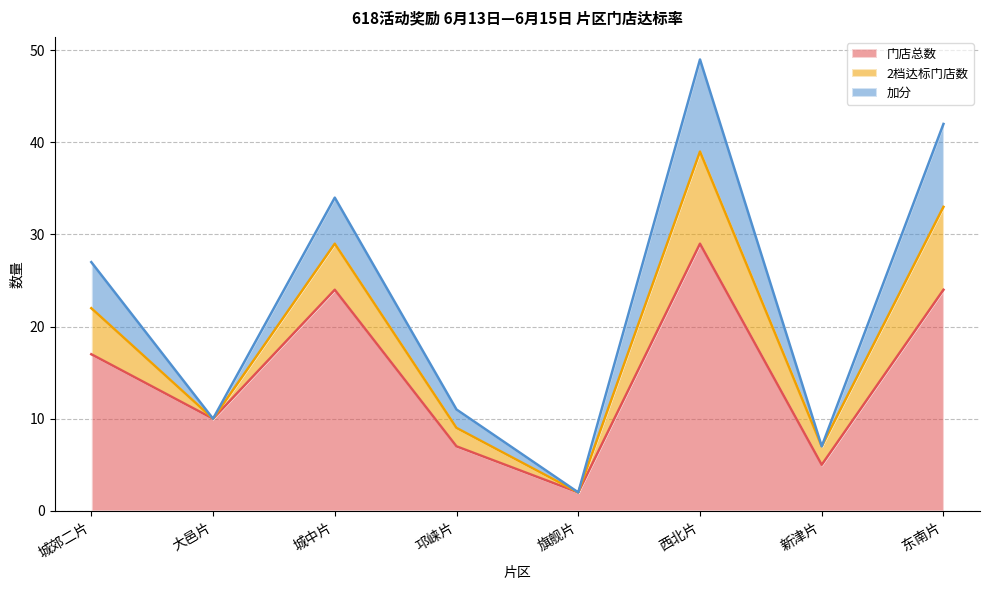

Reading left to right, what are all the values shown in this chart?

门店总数: 城郊二片=17	大邑片=10	城中片=24	邛崃片=7	旗舰片=2	西北片=29	新津片=5	东南片=24
2档达标门店数: 城郊二片=5	大邑片=0	城中片=5	邛崃片=2	旗舰片=0	西北片=10	新津片=2	东南片=9
加分: 城郊二片=5	大邑片=0	城中片=5	邛崃片=2	旗舰片=0	西北片=10	新津片=0	东南片=9